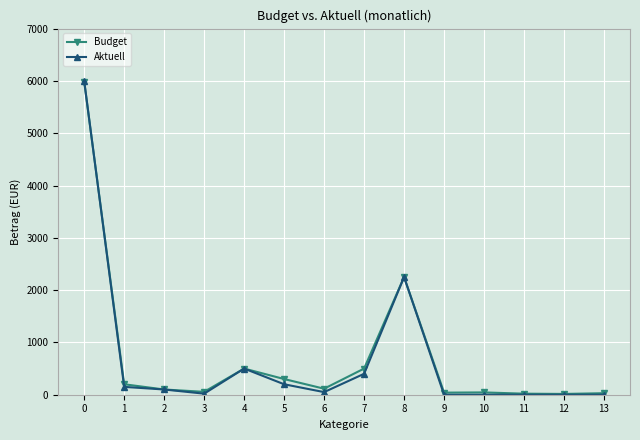

What is the difference between the highest and lowest values at 7?

100